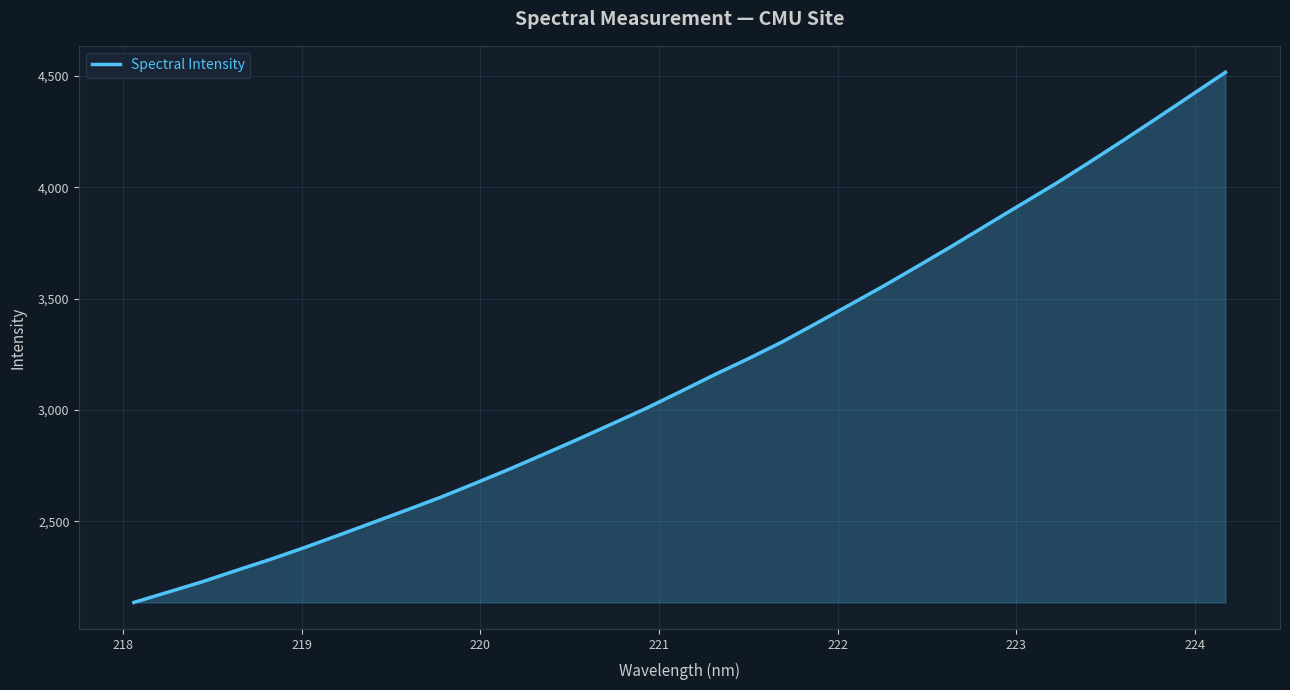

Does the chart have visible grid lines?

Yes